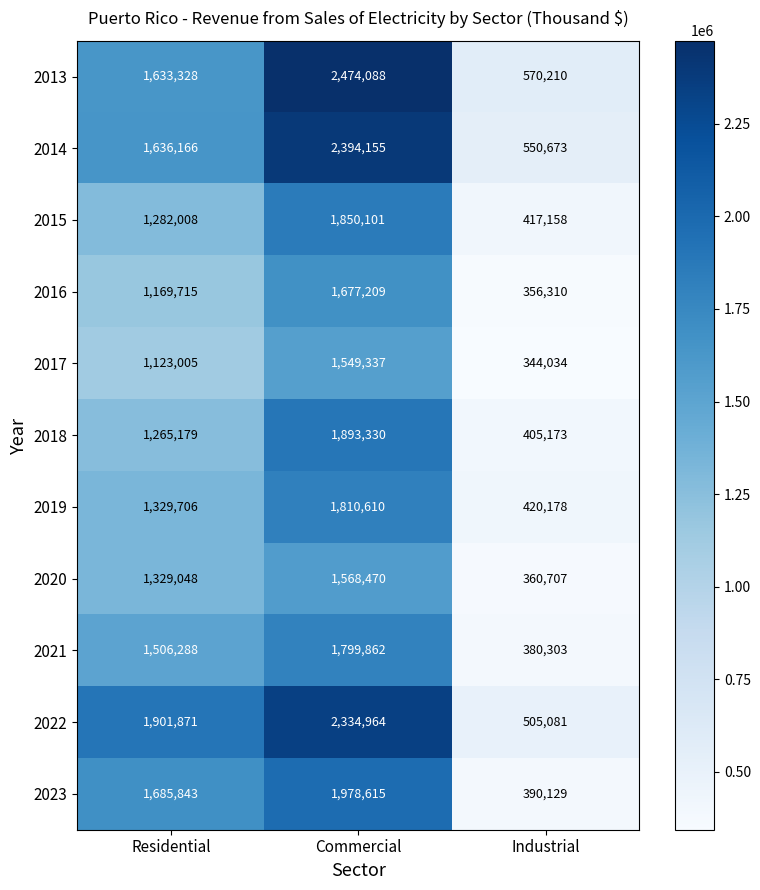

Rank the series at Residential from lowest to highest value.

2017, 2016, 2018, 2015, 2020, 2019, 2021, 2013, 2014, 2023, 2022